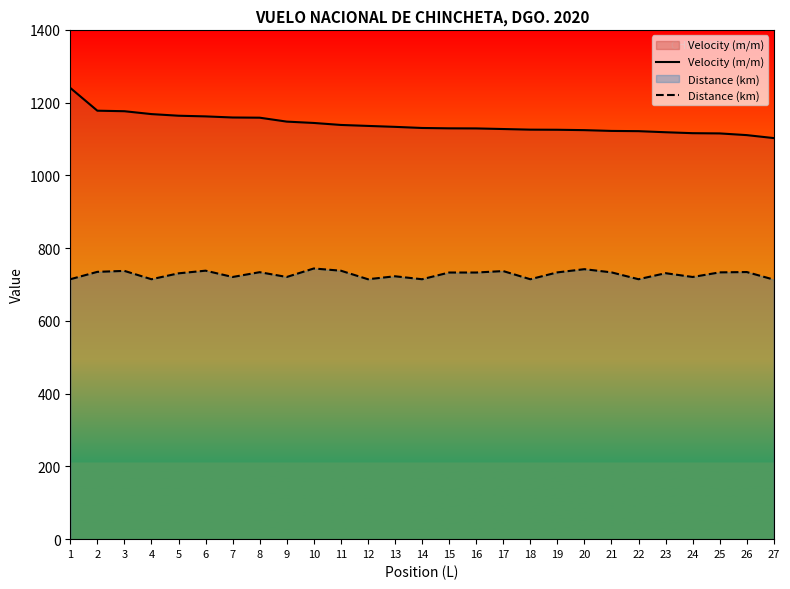

What is the value of the Velocity (m/m) point at the 4th from the left?

1168.6